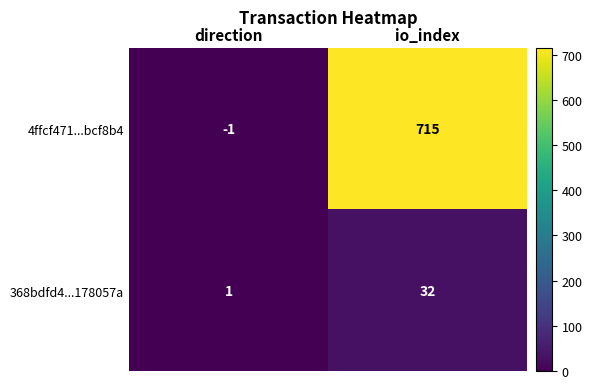

What is the difference between the maximum and minimum values in the 4ffcf471...bcf8b4 series?

716